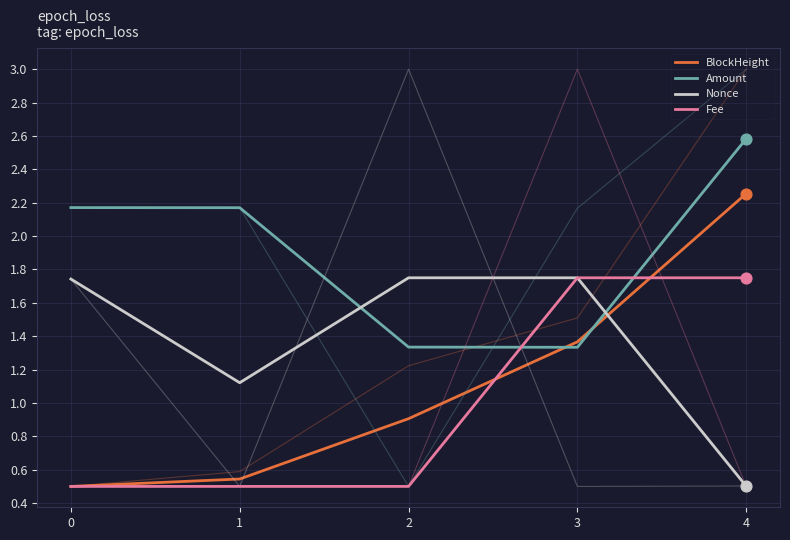

Which series has the largest total across all categories?

Amount